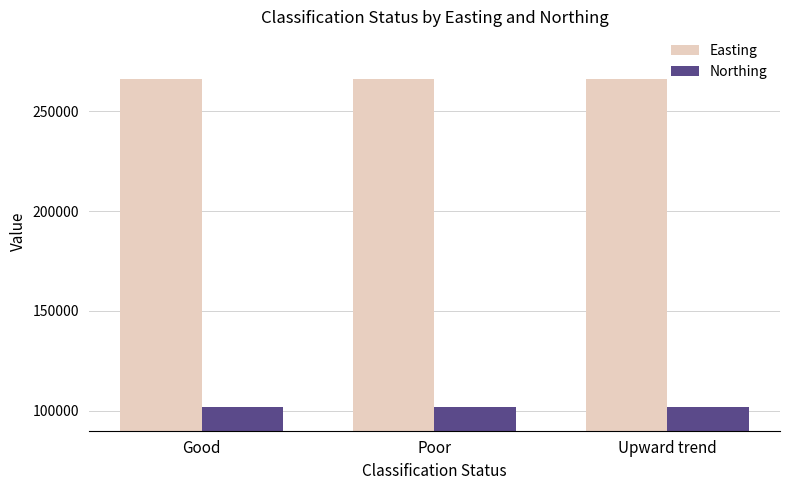

List the series in order of their peak value, highest first.

Easting, Northing